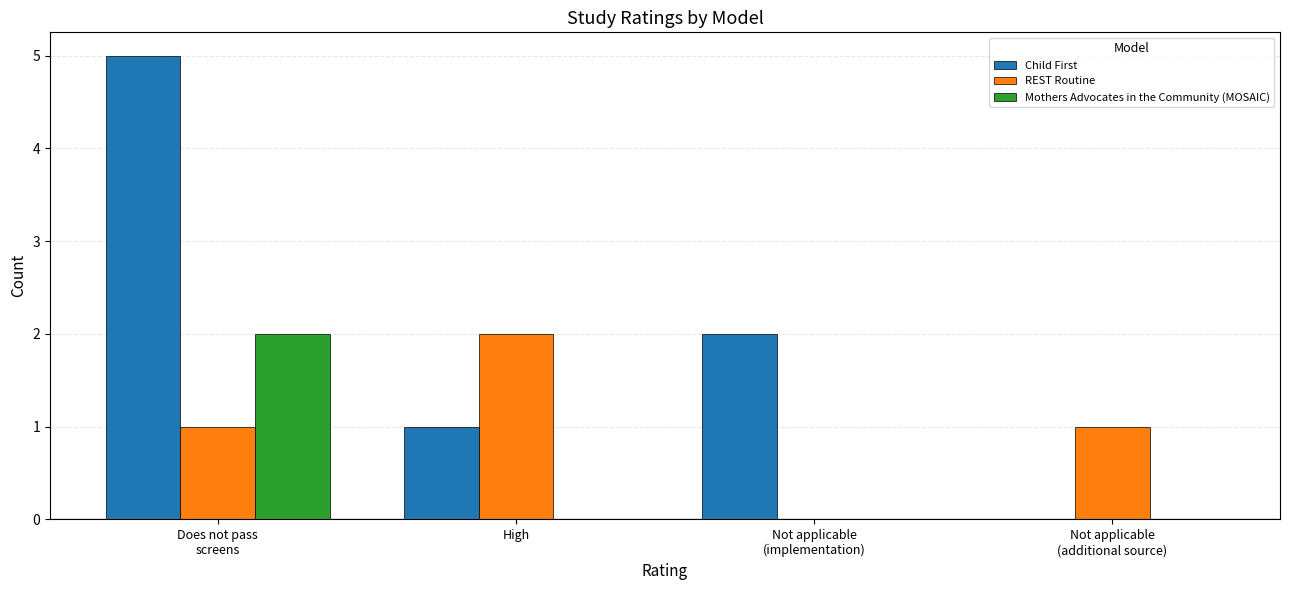

Reading right to left, what are all the values shown in this chart?

Child First: Not applicable
(additional source)=0	Not applicable
(implementation)=2	High=1	Does not pass
screens=5
REST Routine: Not applicable
(additional source)=1	Not applicable
(implementation)=0	High=2	Does not pass
screens=1
Mothers Advocates in the Community (MOSAIC): Not applicable
(additional source)=0	Not applicable
(implementation)=0	High=0	Does not pass
screens=2